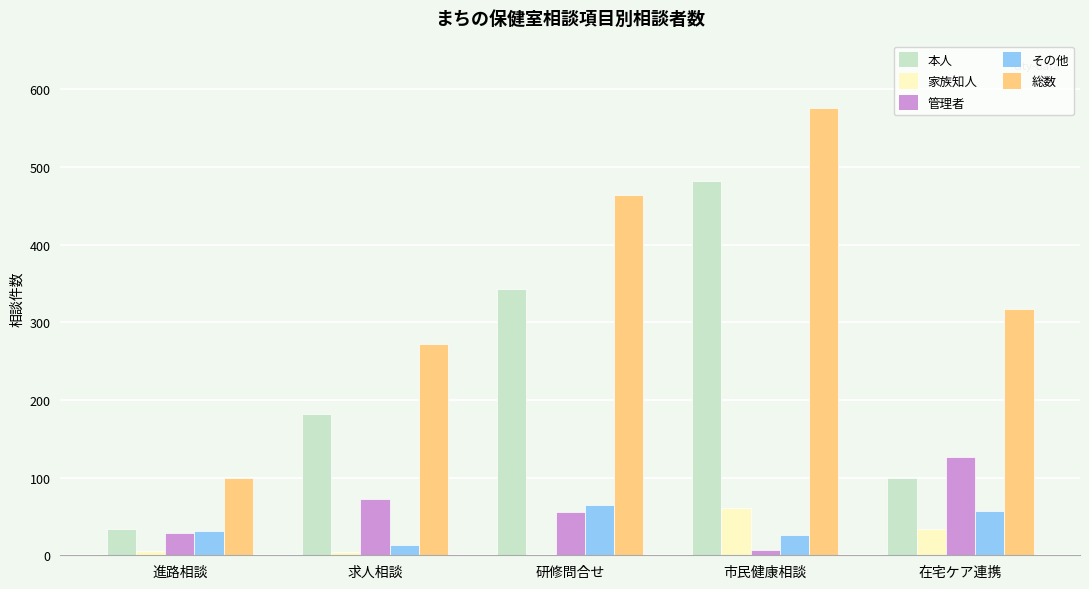

Which series has the widest spread of values?

総数